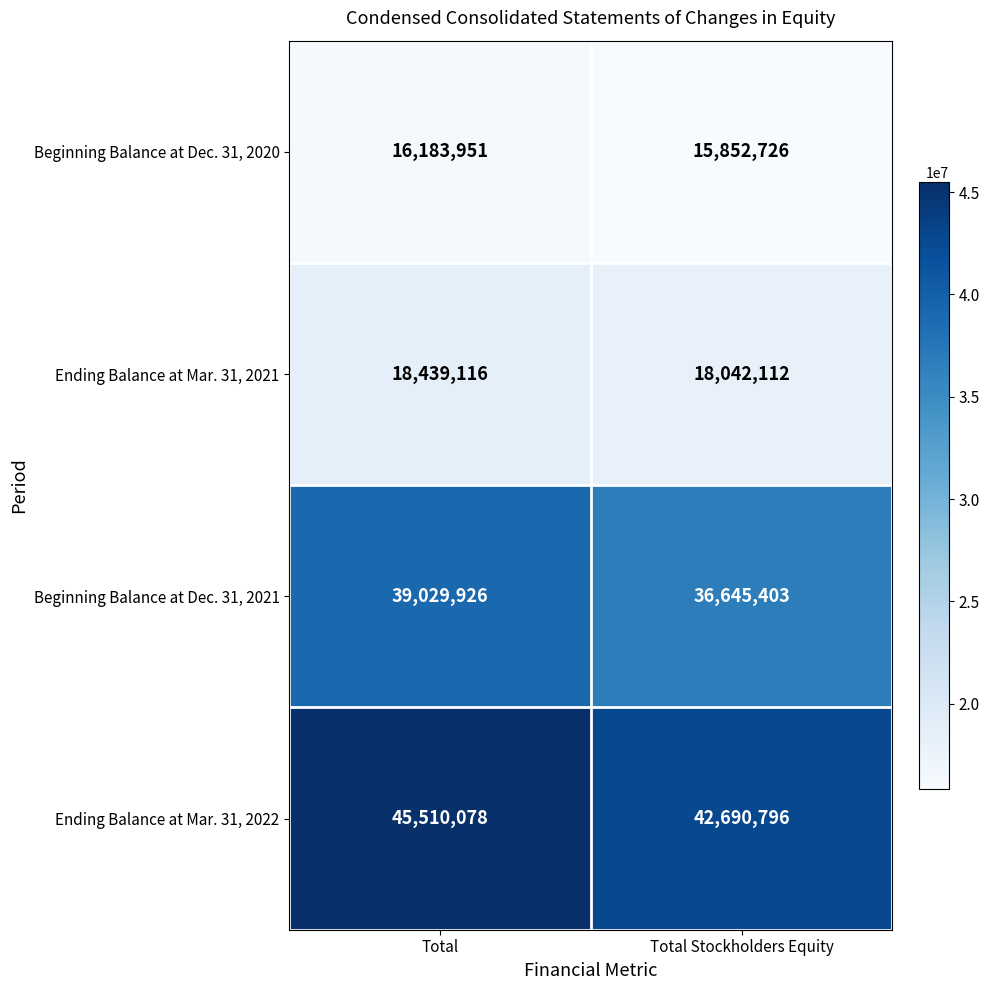

Read the Beginning Balance at Dec. 31, 2021 value at Total Stockholders Equity, to the nearest 50.

36645400